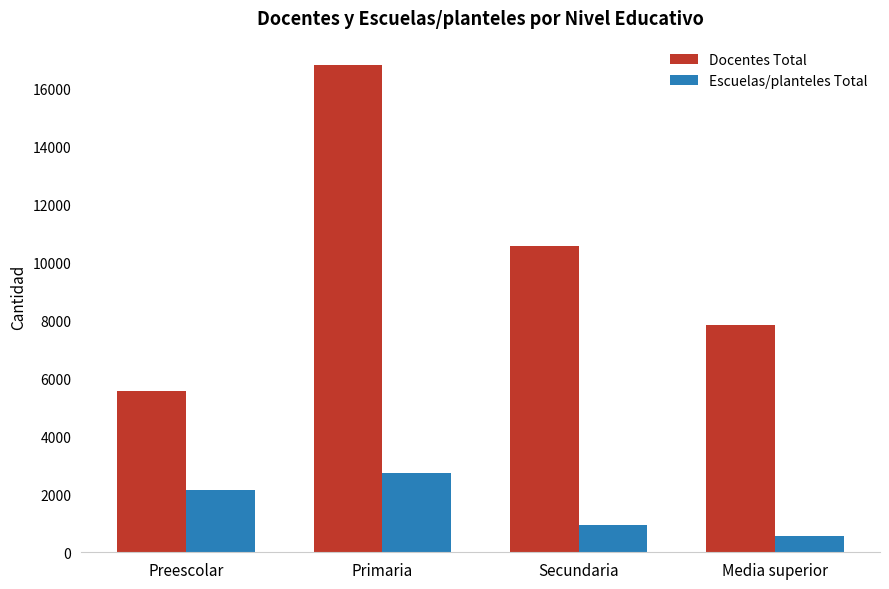

What is the value of the Escuelas/planteles Total bar at the 3rd from the left?

956